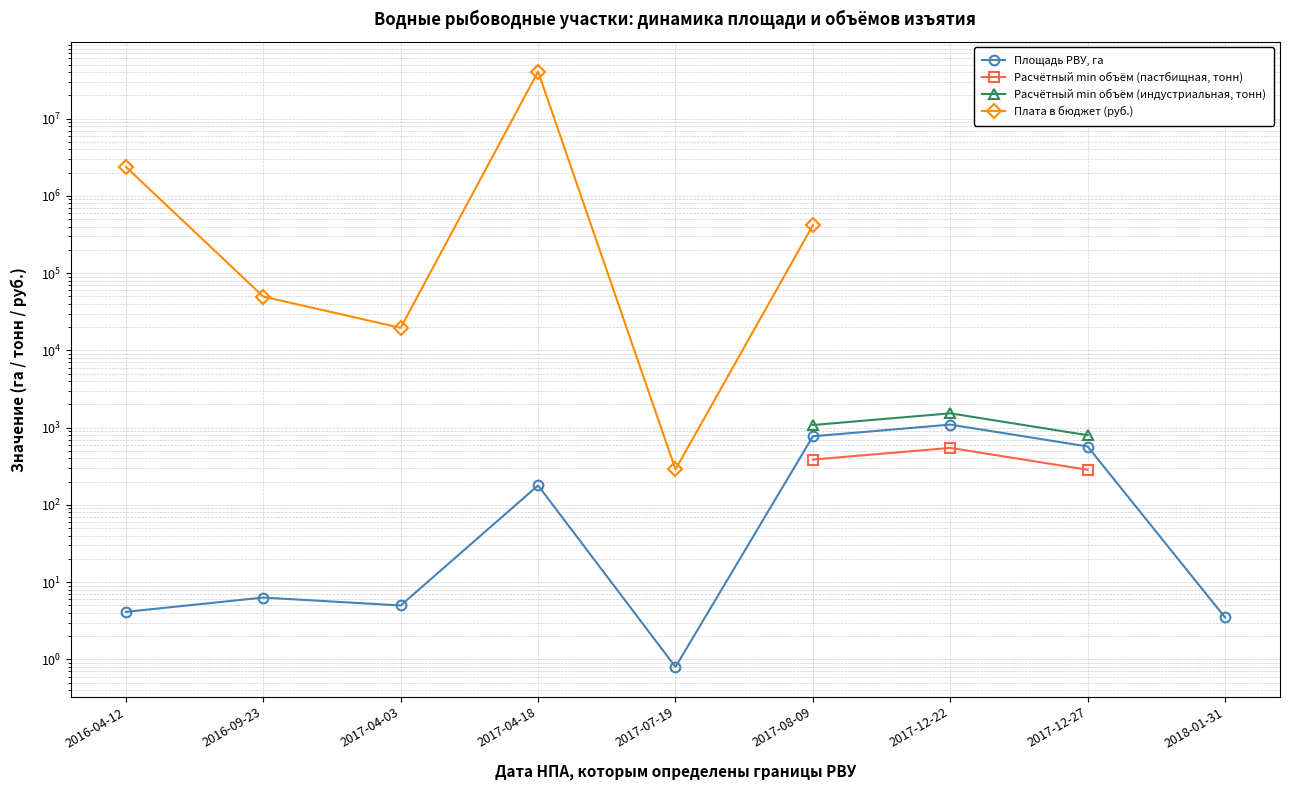

What is the maximum value for Площадь РВУ, га?

1095.0